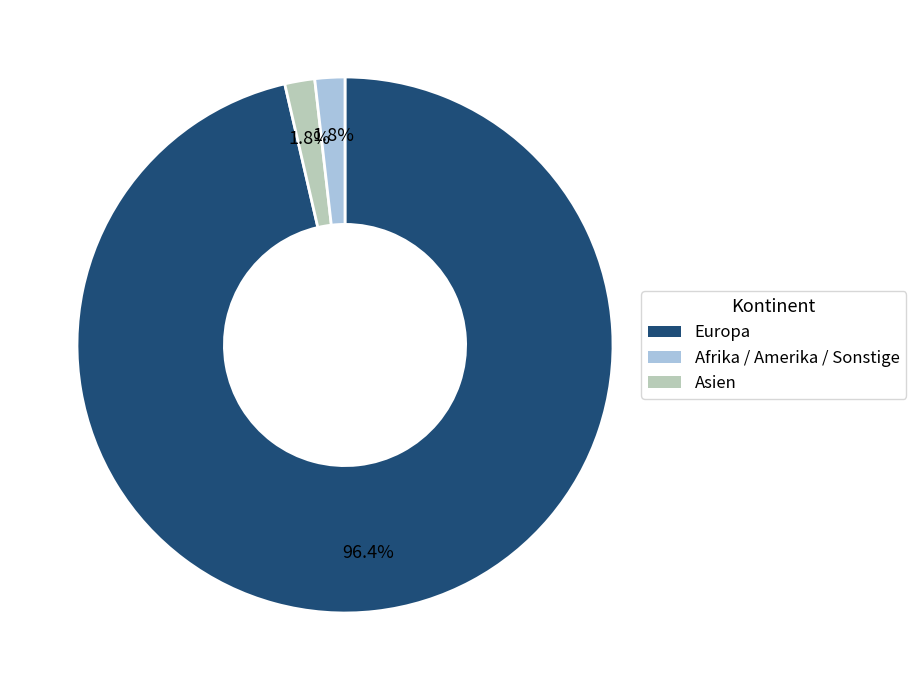

To the nearest percent, what is the difference between the largest and smallest slice percentages?

95%